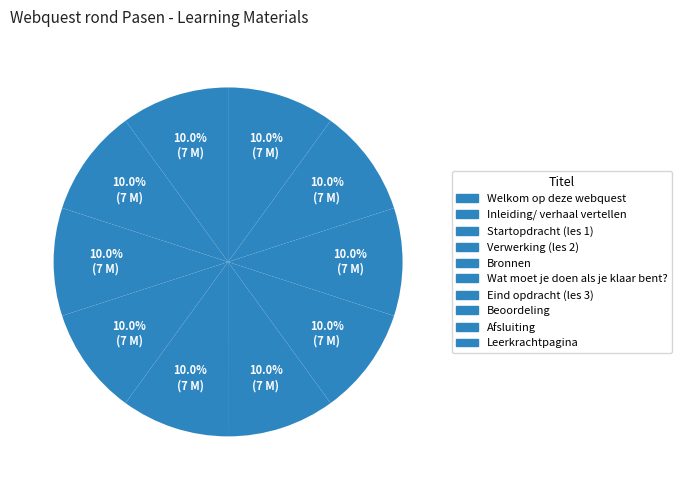

Rank the categories by value from highest to lowest.

Leerkrachtpagina, Afsluiting, Eind opdracht (les 3), Startopdracht (les 1), Inleiding/ verhaal vertellen, Beoordeling, Wat moet je doen als je klaar bent?, Bronnen, Verwerking (les 2), Welkom op deze webquest